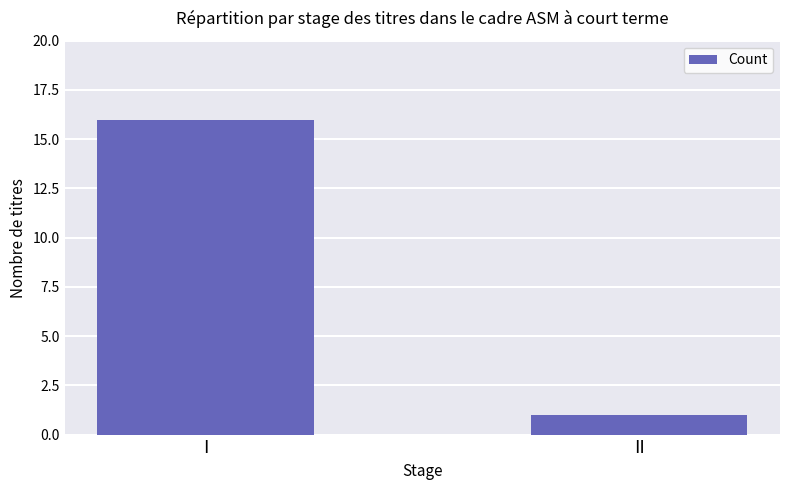

What is the sum of all values?

17